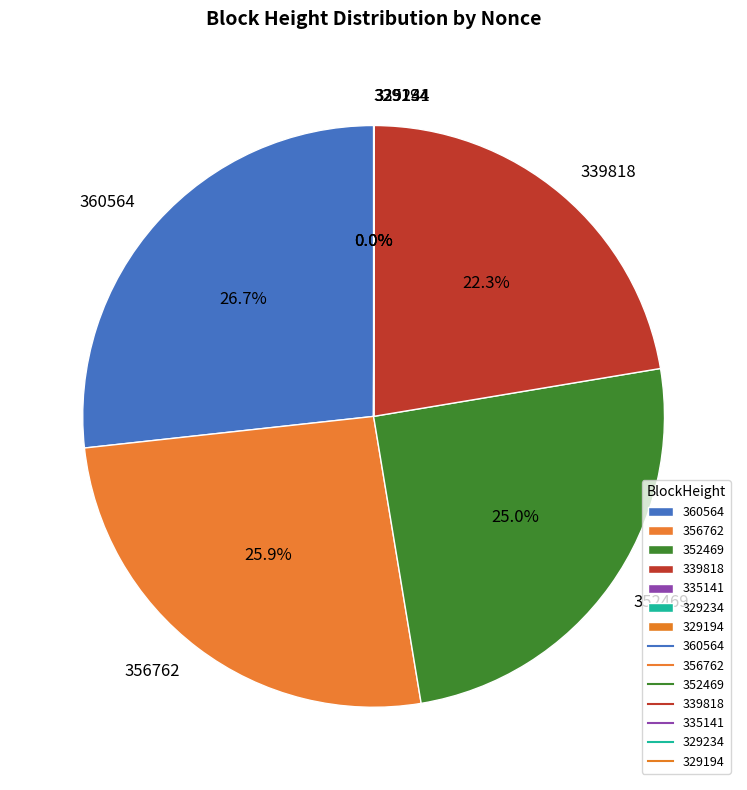

What is the largest slice in the pie chart?

360564